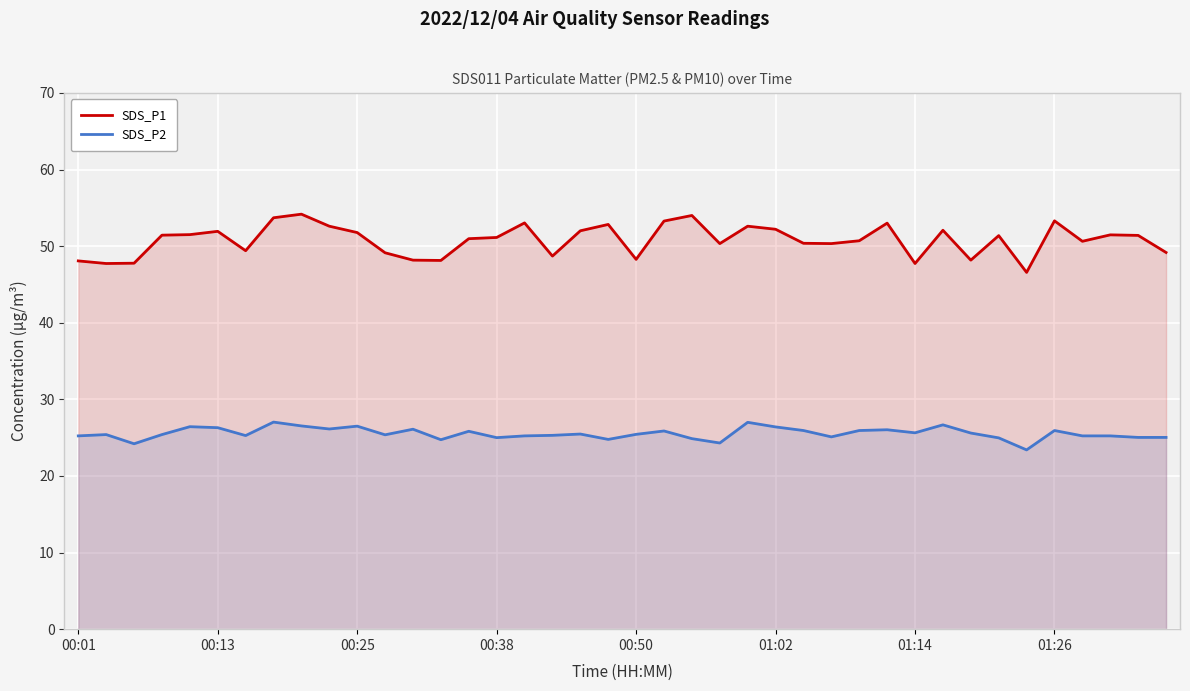

Which series has the widest spread of values?

SDS_P1